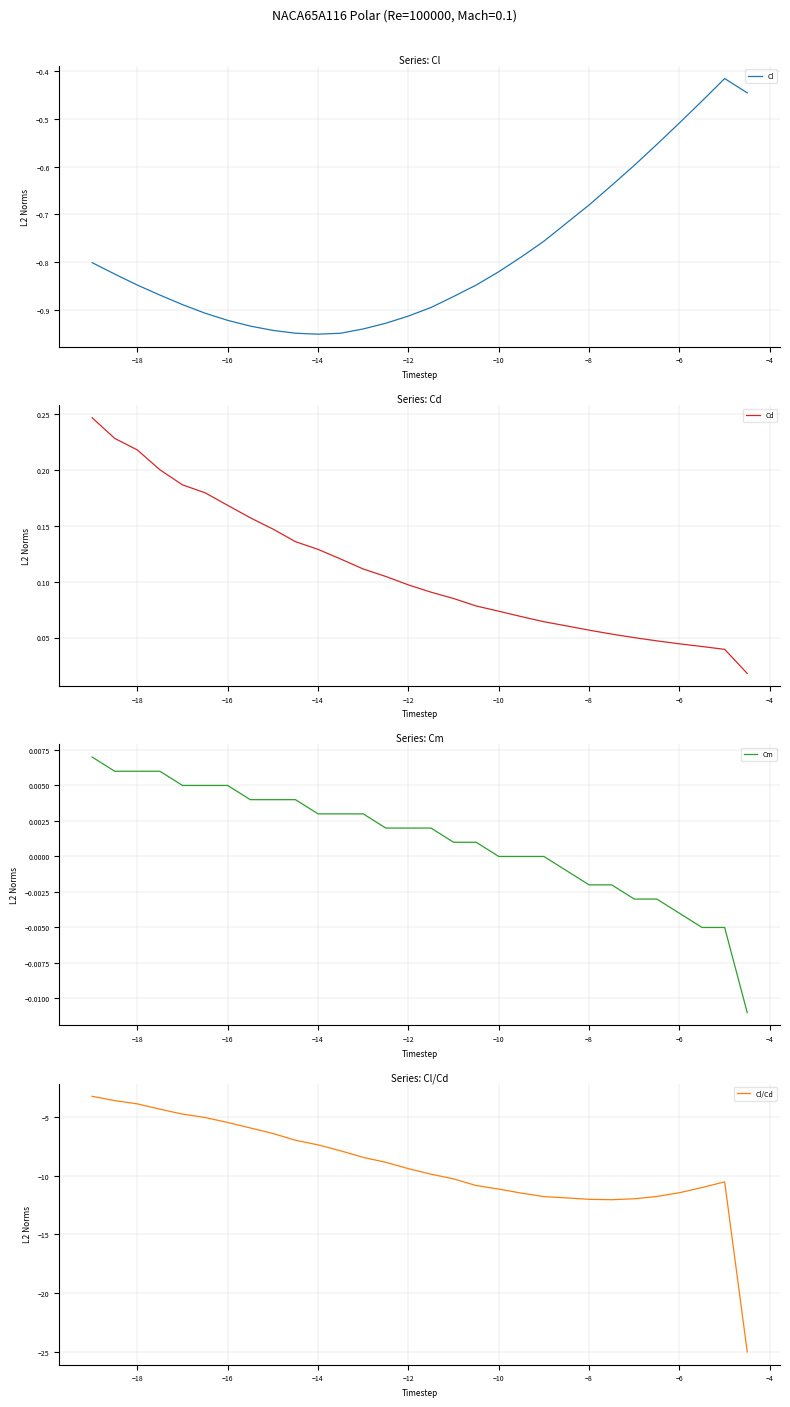

What is the average value of the Cl/Cd series?

-9.2